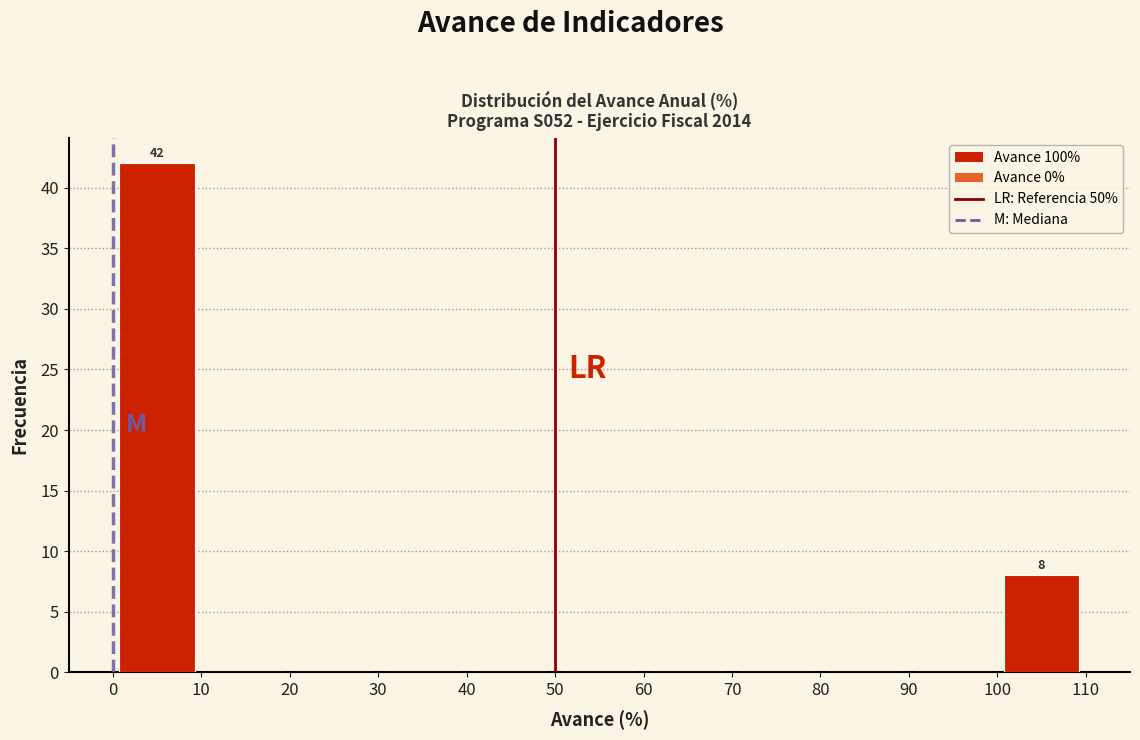

Over which range of the x-axis is the bar tallest?

0 to 10